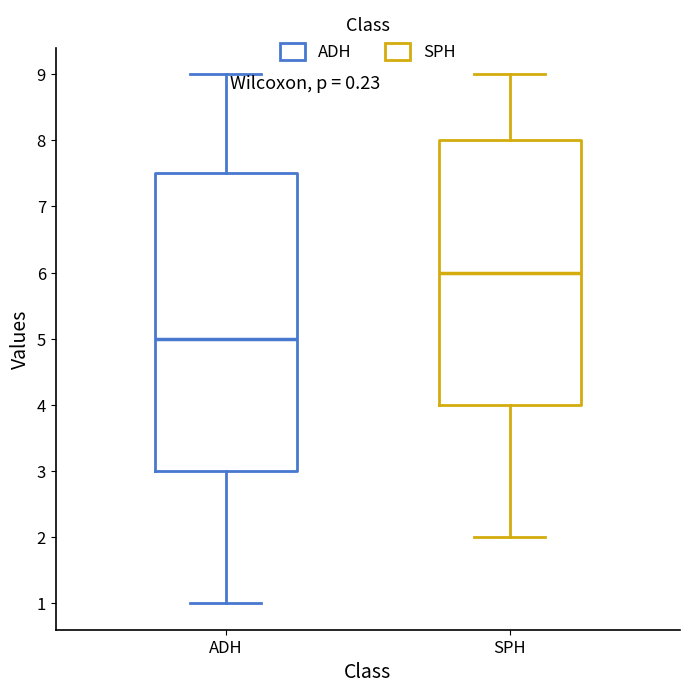

Which box is the tallest, from its lower edge to its upper edge?

ADH